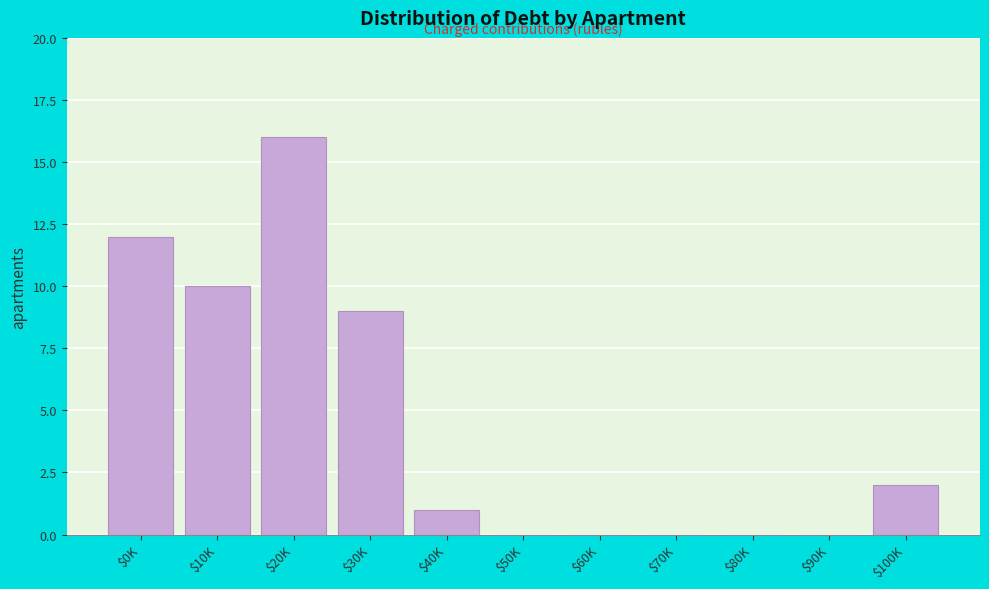

Which category has the highest value across all series?

$20K